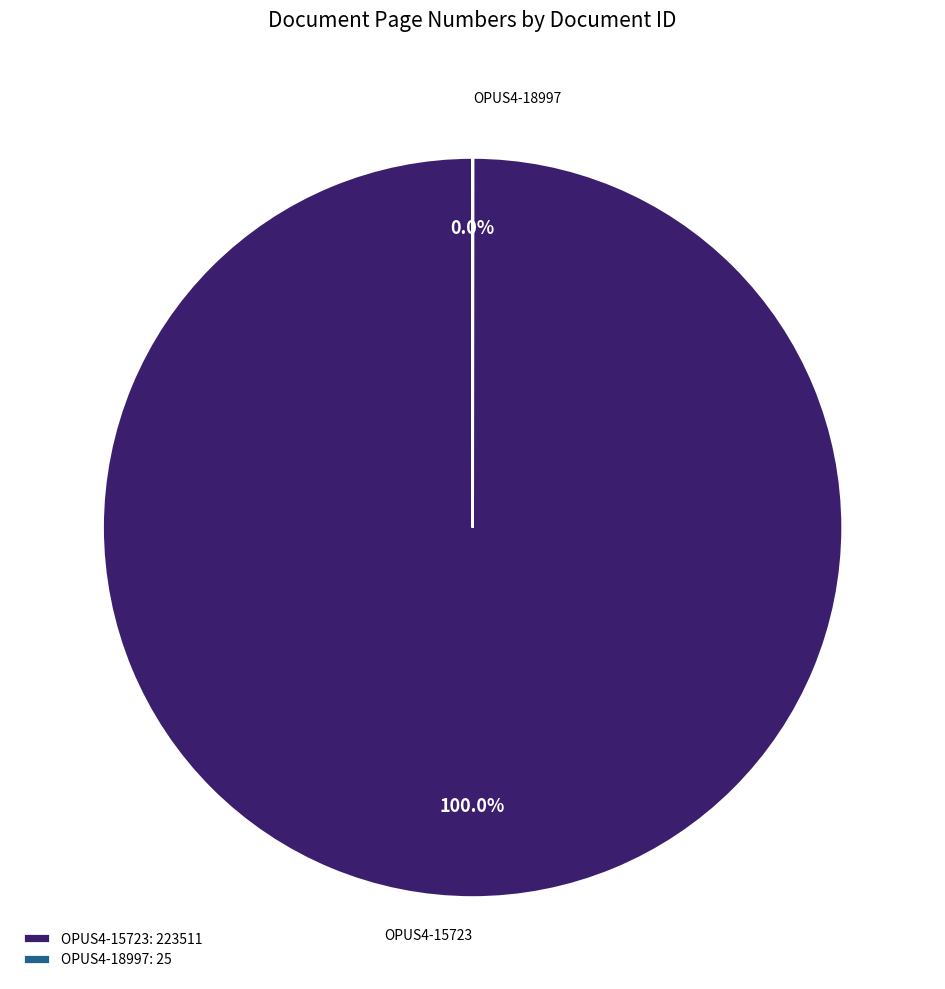

Combined, what portion of the pie is OPUS4-18997 and OPUS4-15723?

100.0%